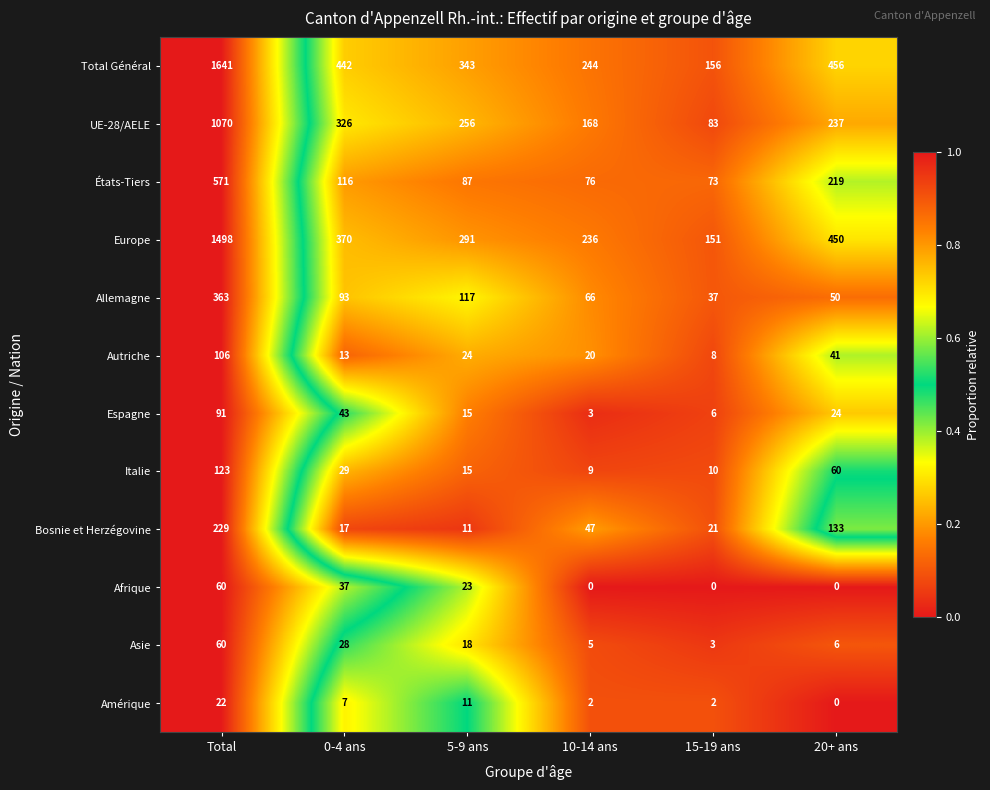

What value does the Asie series have at Total?

60